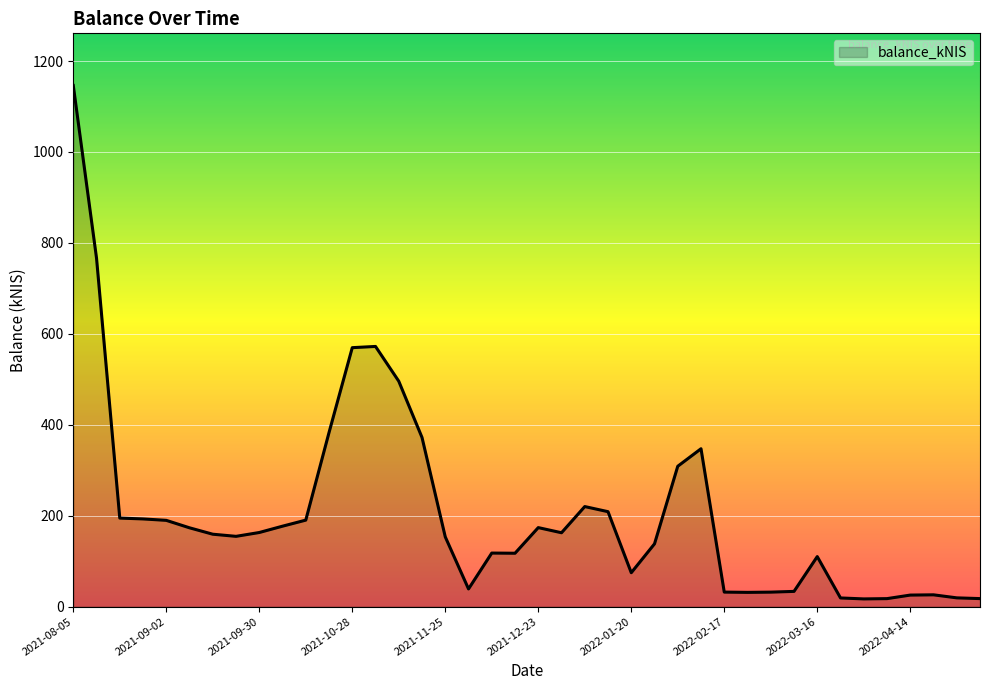

What is the greatest value displayed?

1146.3